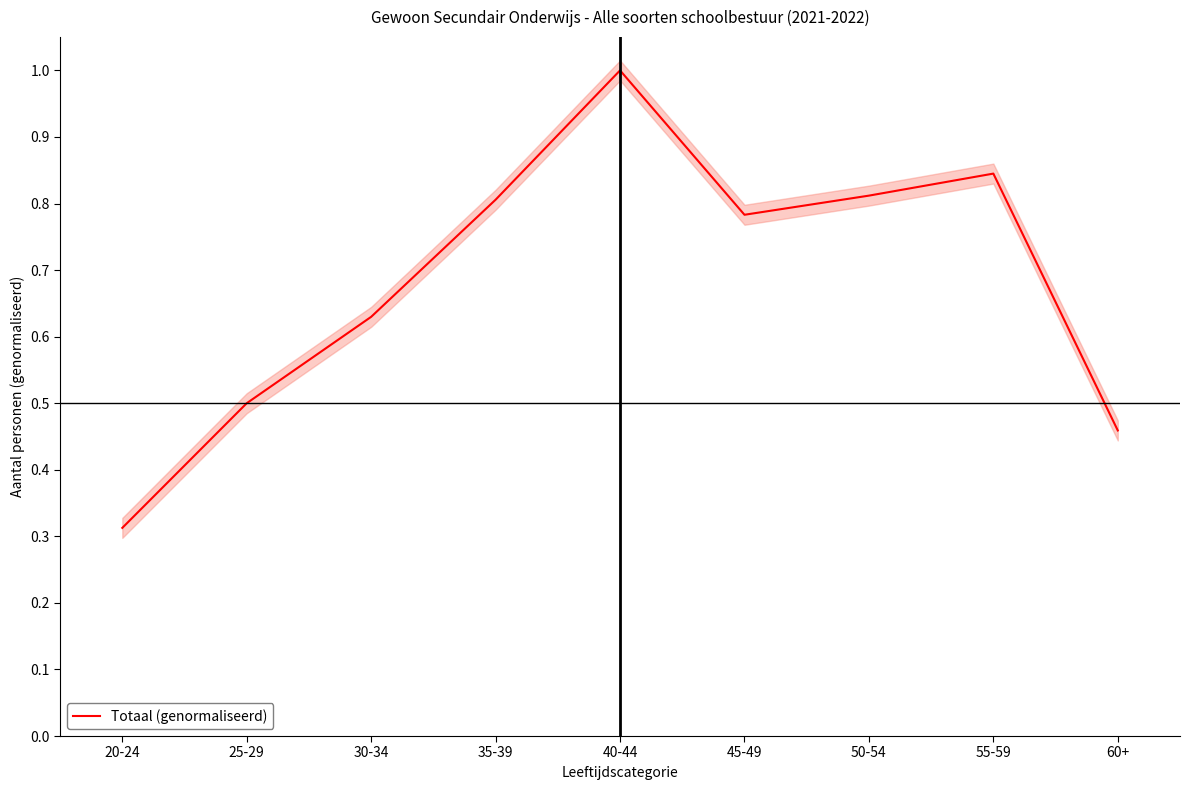

At which category does the chart reach its minimum across all series?

20-24